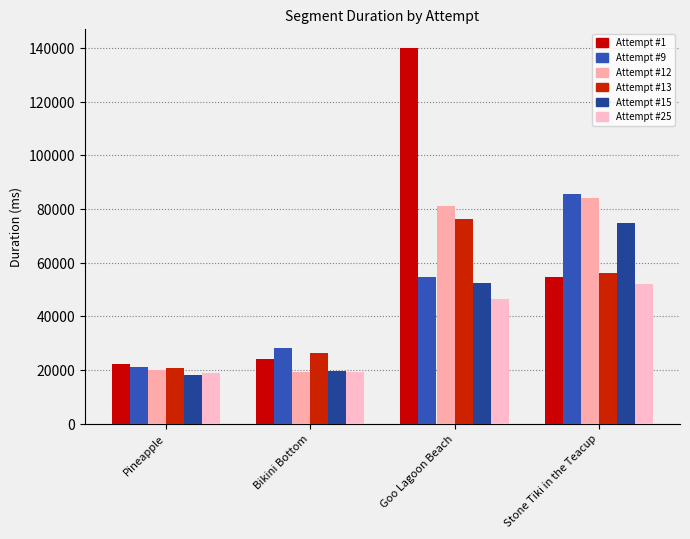

Which series has the largest total across all categories?

Attempt #1